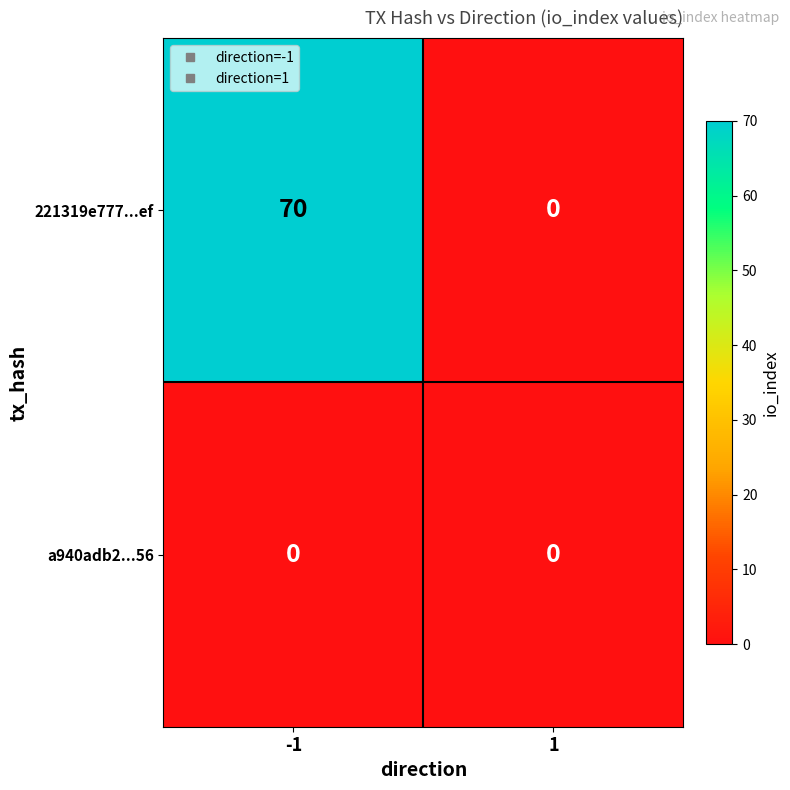

Count the number of data series in this chart.

2